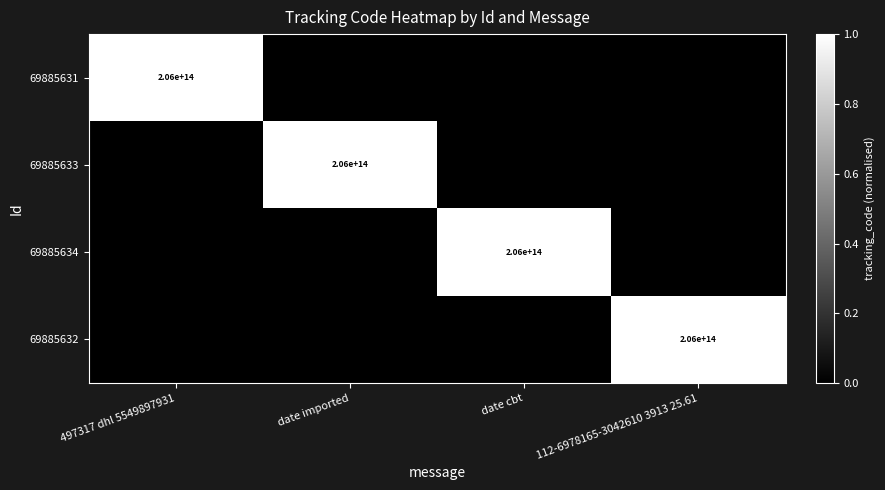

The value of 69885634 at date cbt is 102844771981182. True or false?

False